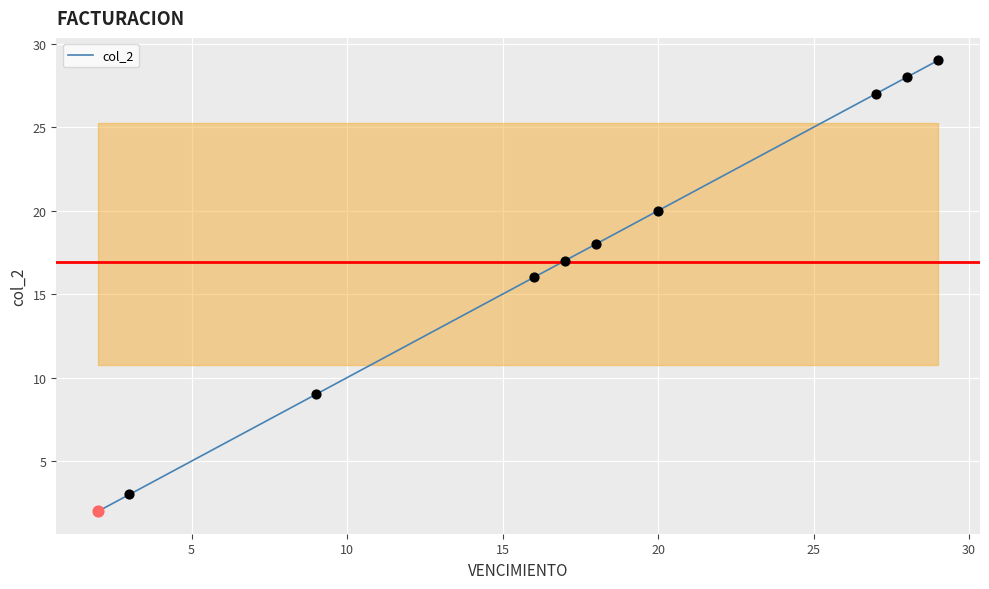

What is the maximum value shown in the chart?

29